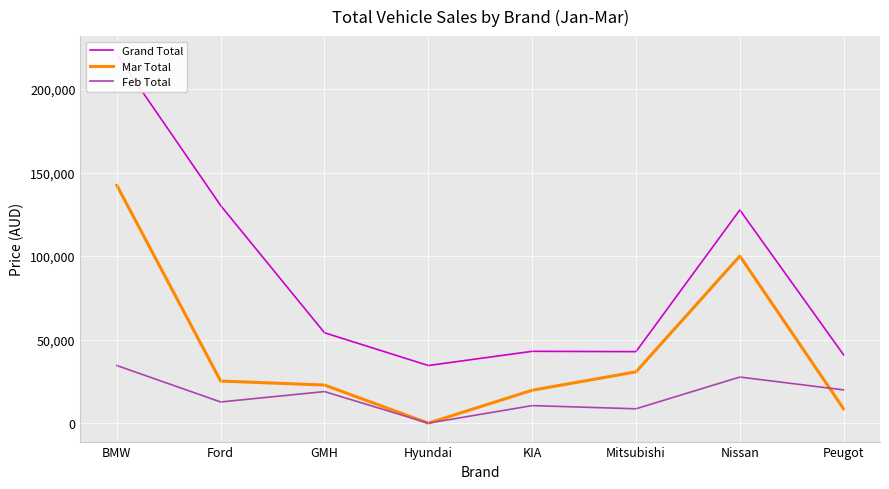

Reading left to right, transcribe all the data shown in this chart.

Grand Total: 220639	130261	54100	34500	43000	42800	127620	40832
Mar Total: 142340	25220	22800	0	19700	30700	100020	8532
Feb Total: 34499	12680	18900	0	10500	8600	27600	19900